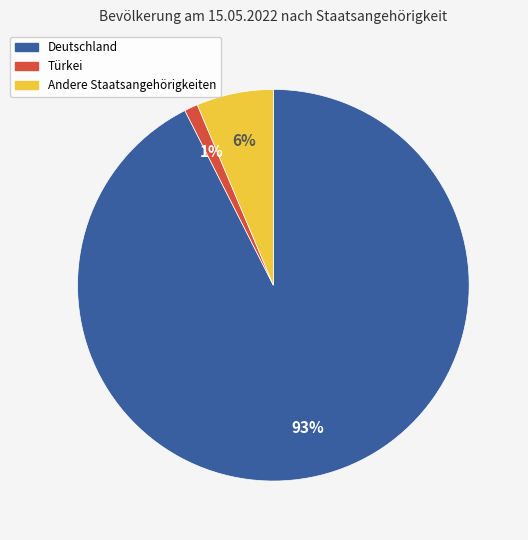

Is there any slice that represents more than half of the pie?

Yes